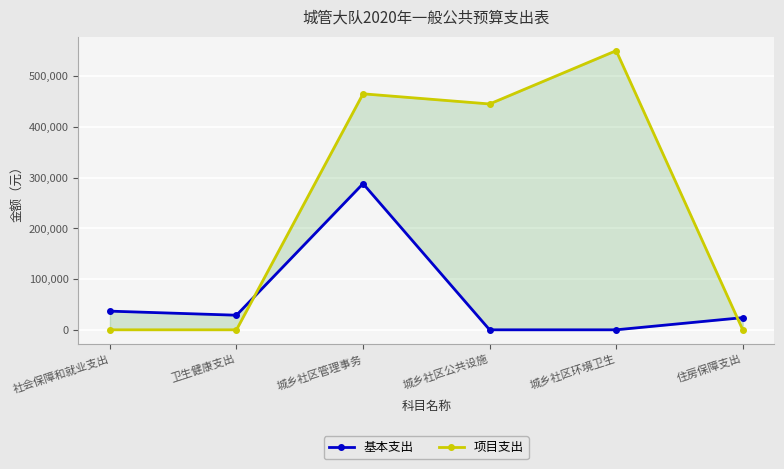

What is the sum of all 项目支出 values?

1460000